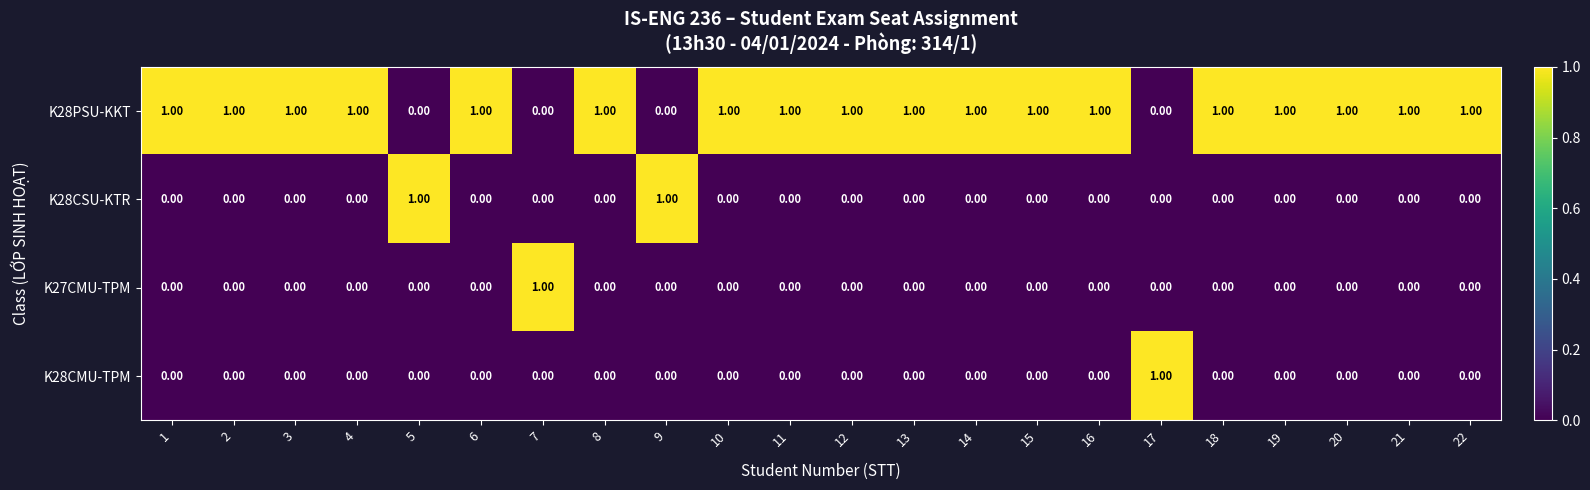

Is the value of K28CMU-TPM at 14 greater than the value of K28PSU-KKT at 18?

No